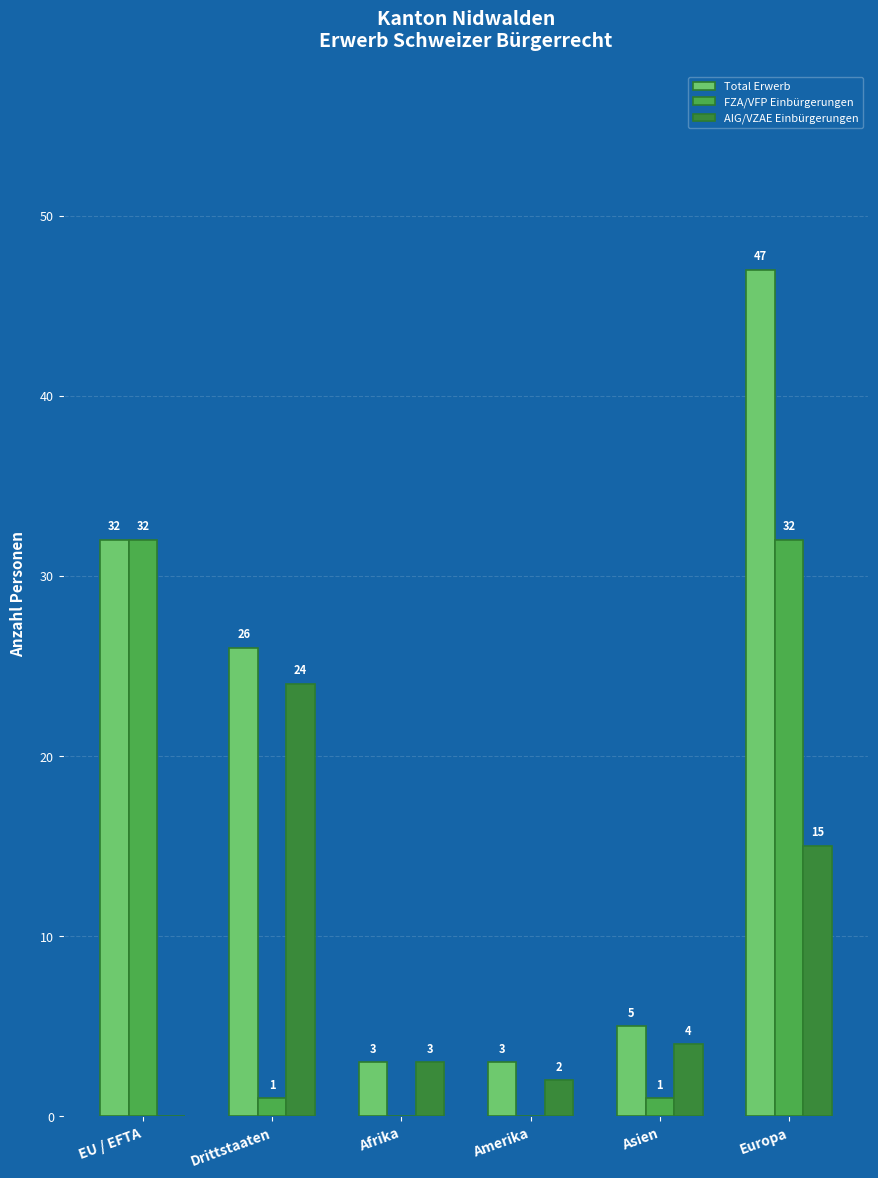

Which category has the highest value in the AIG/VZAE Einbürgerungen series?

Drittstaaten